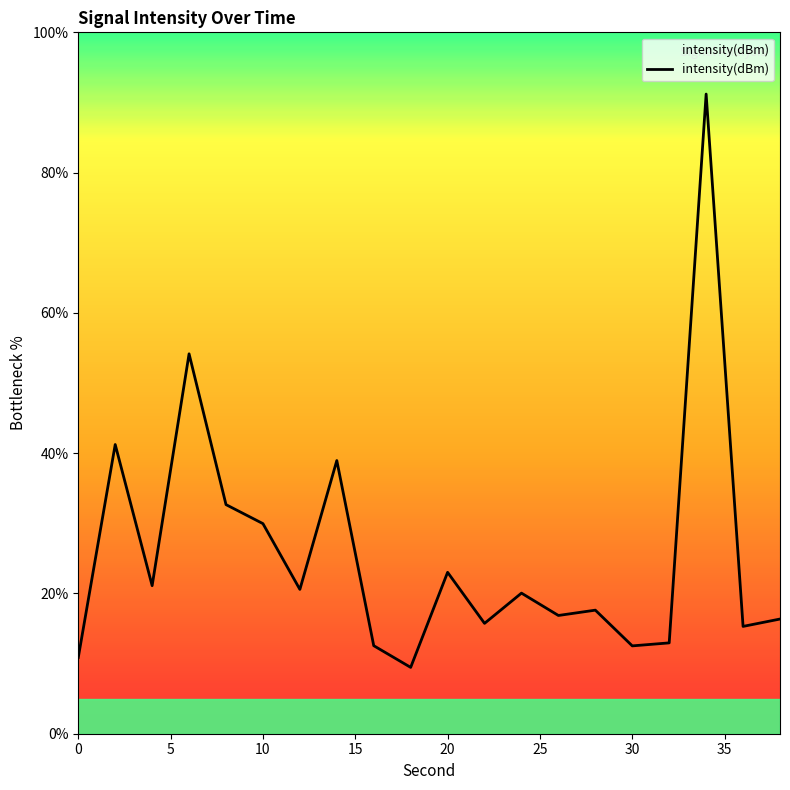

What is the greatest value displayed?

91.2